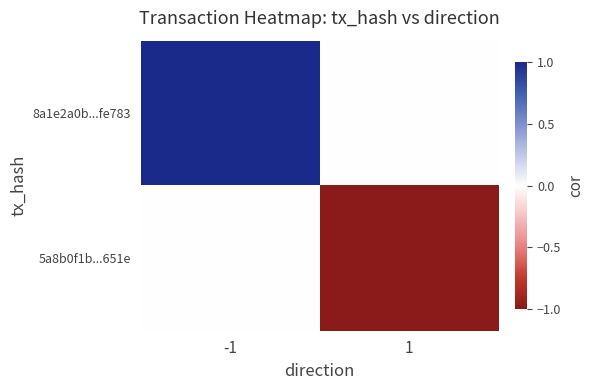

Between -1 and 1, which series saw the biggest shift?

8a1e2a0b...fe783